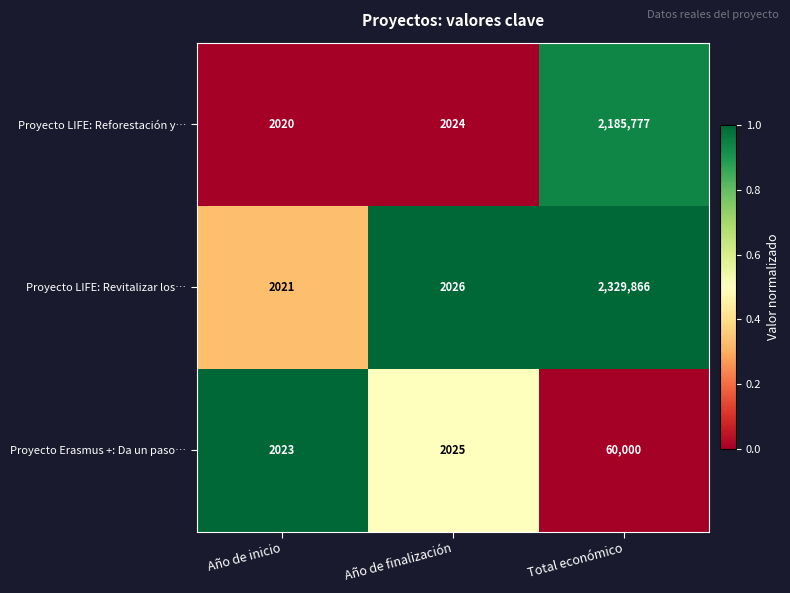

Where is Proyecto LIFE: Revitalizar los… nearest to the value 1165943?

Año de finalización